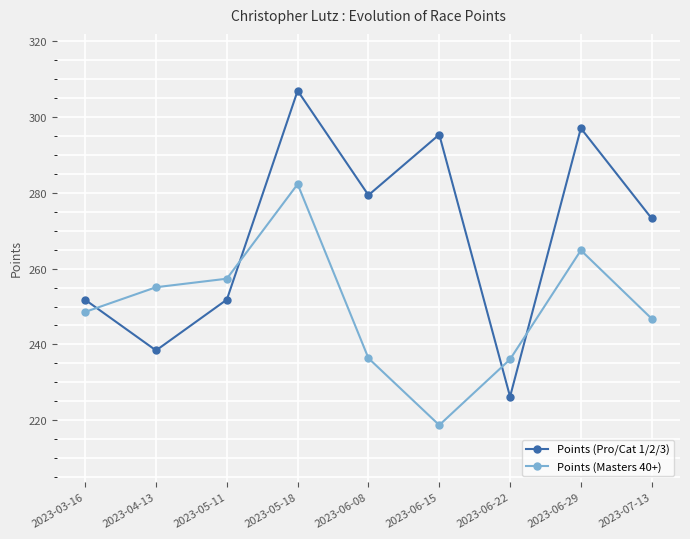

What is the label of the 1st point from the left?

2023-03-16